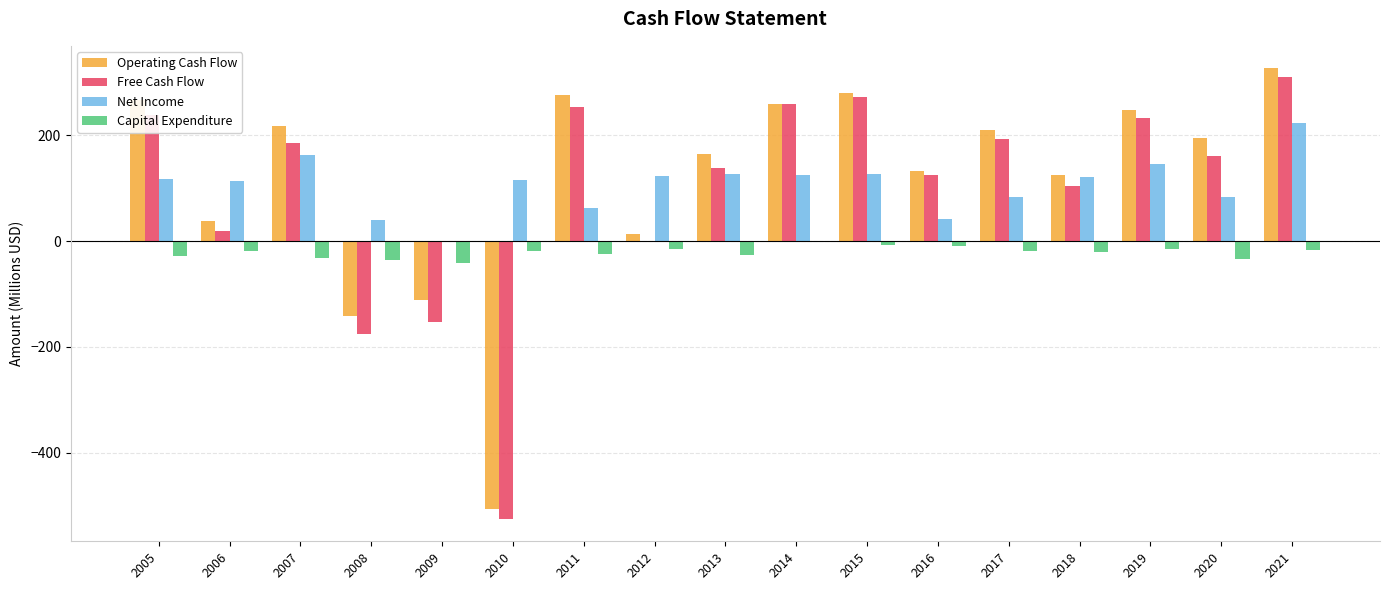

What is the average value of the Free Cash Flow series?

96.5